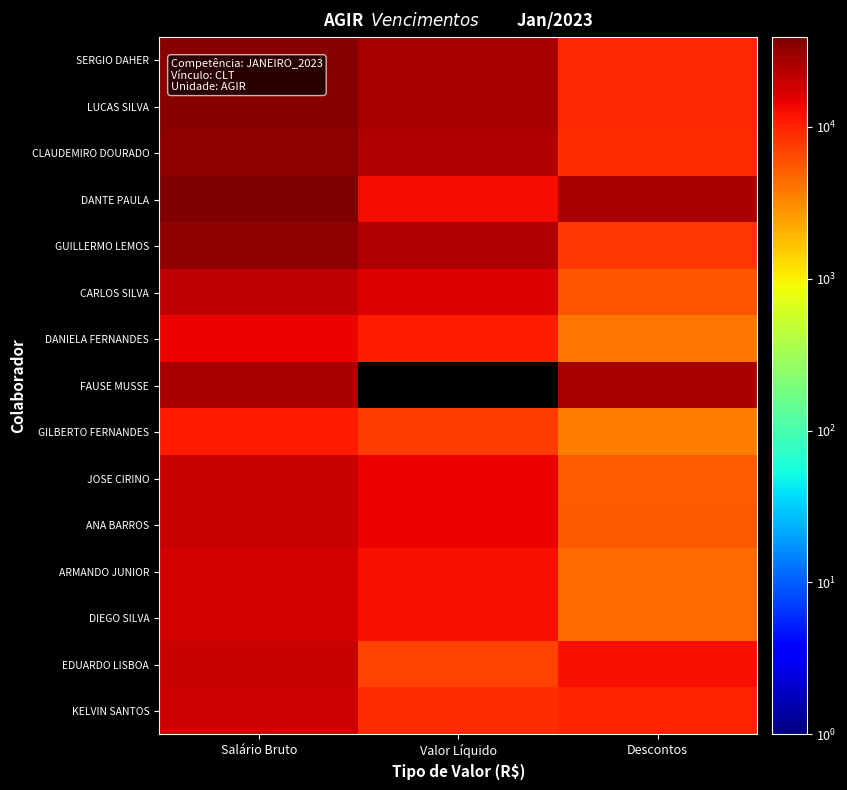

What is the total value across all series at Salário Bruto?

360956.9